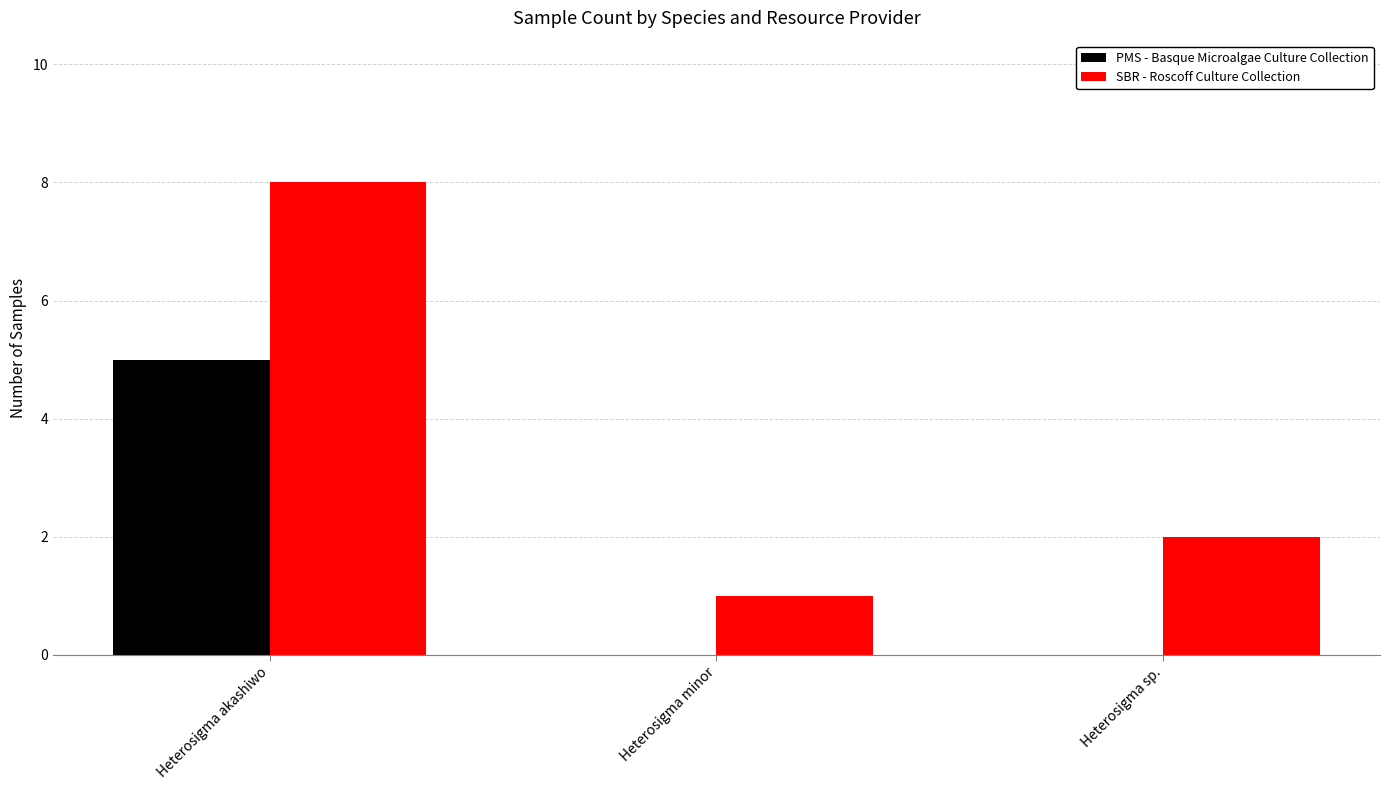

Between Heterosigma akashiwo and Heterosigma minor, which series saw the biggest shift?

SBR - Roscoff Culture Collection